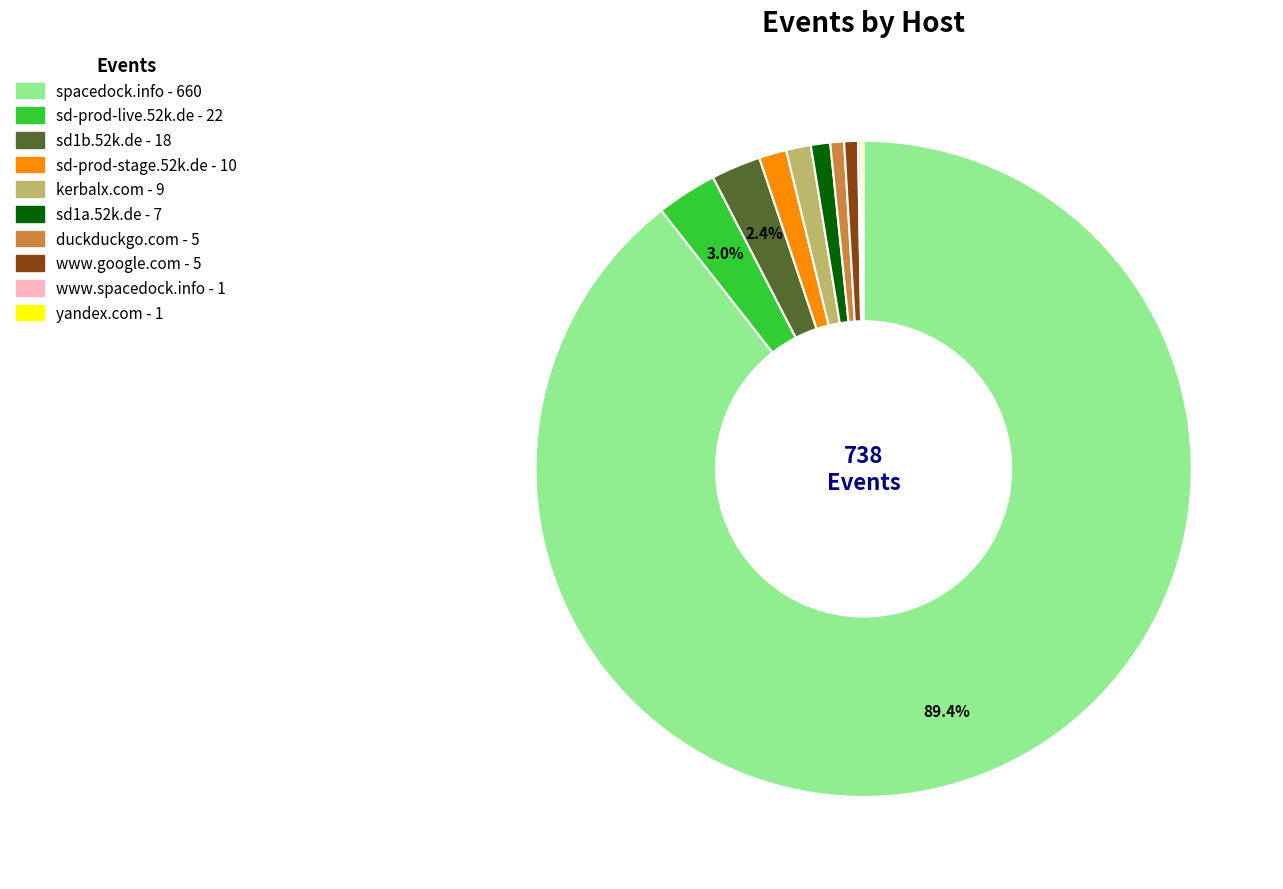

To the nearest percent, what is the difference between the duckduckgo.com and kerbalx.com slice percentages?

1%